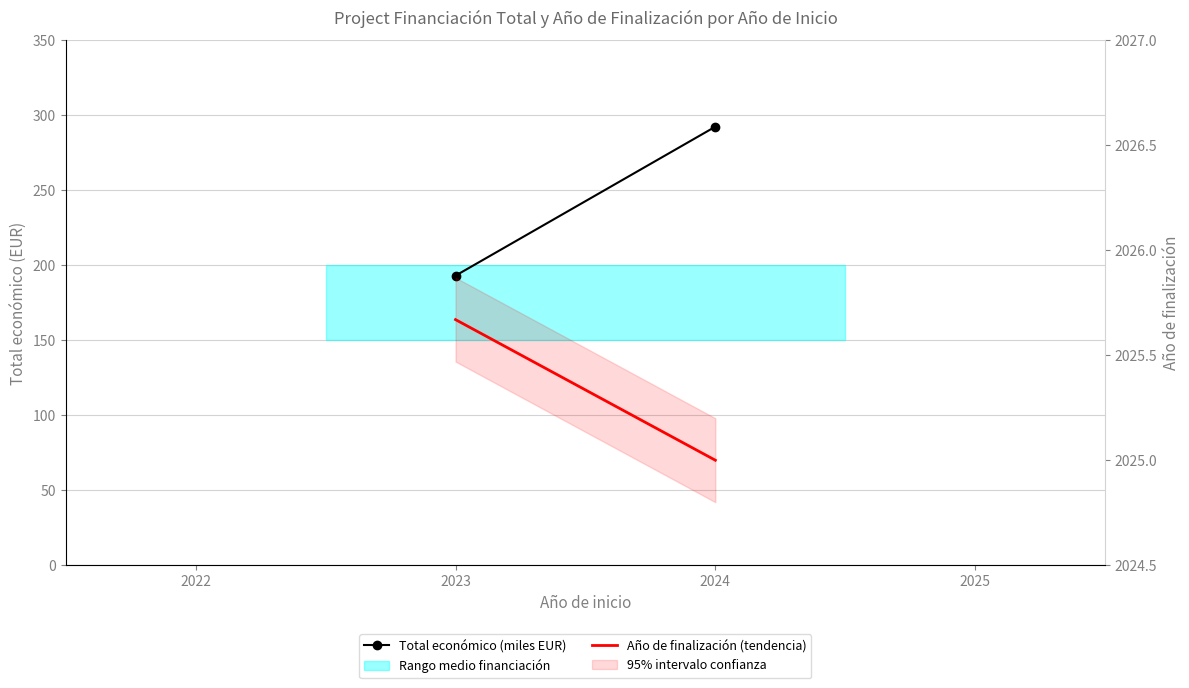

List the series in order of their peak value, lowest first.

Total económico (miles EUR), Año de finalización (tendencia)